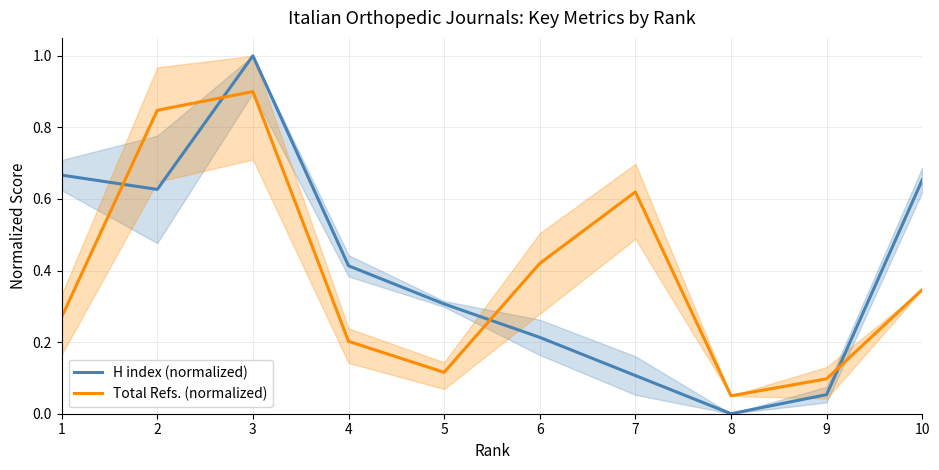

Reading left to right, extract all data points from this chart.

H index (normalized): 0.7	0.6	1.0	0.4	0.3	0.2	0.1	0.0	0.1	0.7
Total Refs. (normalized): 0.3	0.8	0.9	0.2	0.1	0.4	0.6	0.1	0.1	0.3